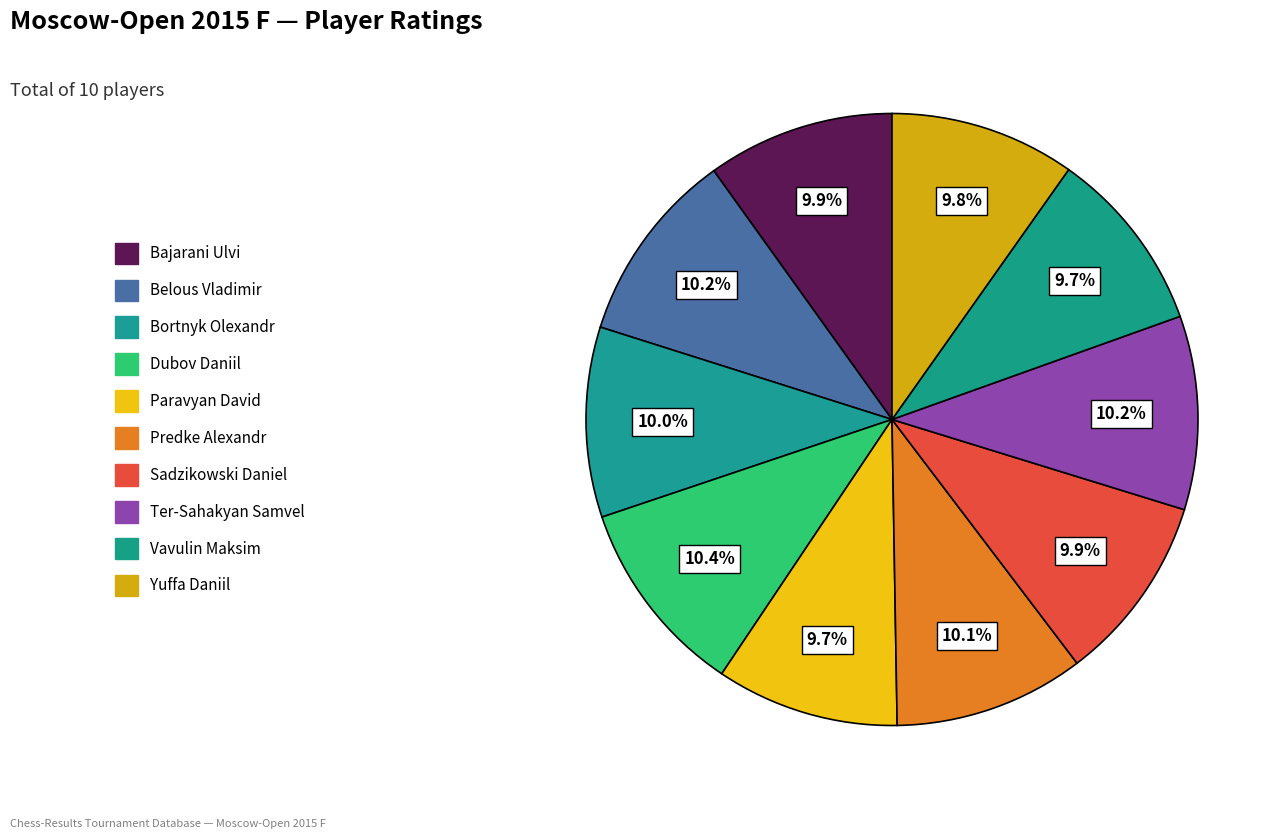

Is it true that Bortnyk Olexandr is 1% of the pie?

False